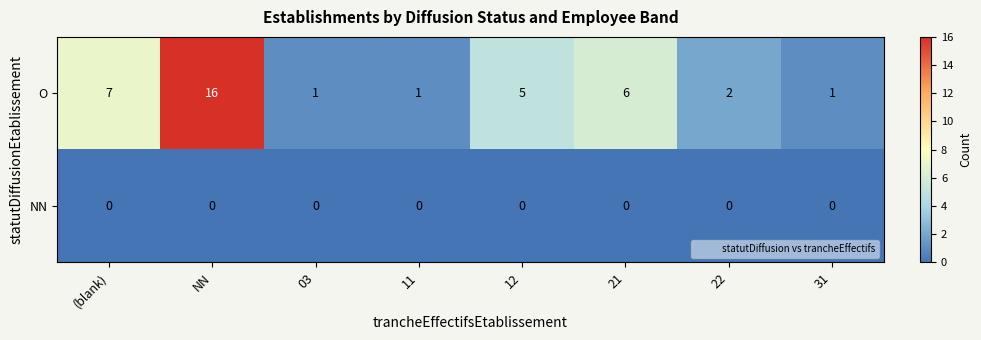

How many series are shown in this chart?

2